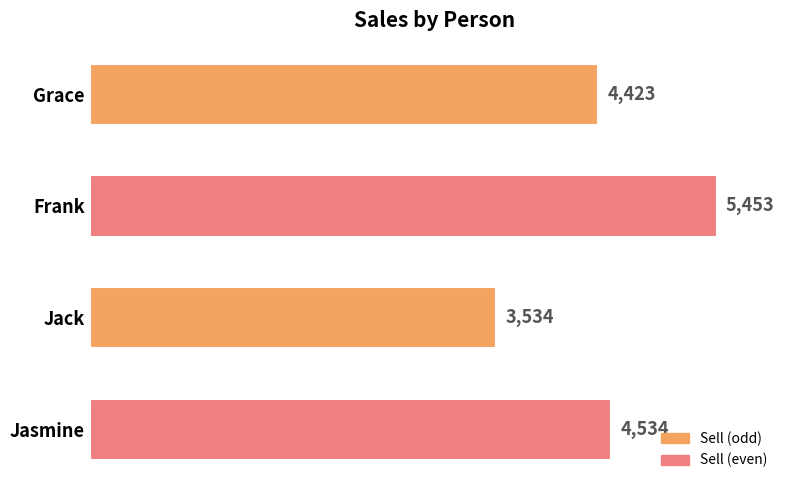

Reading top to bottom, transcribe all the data shown in this chart.

Grace=4423	Frank=5453	Jack=3534	Jasmine=4534